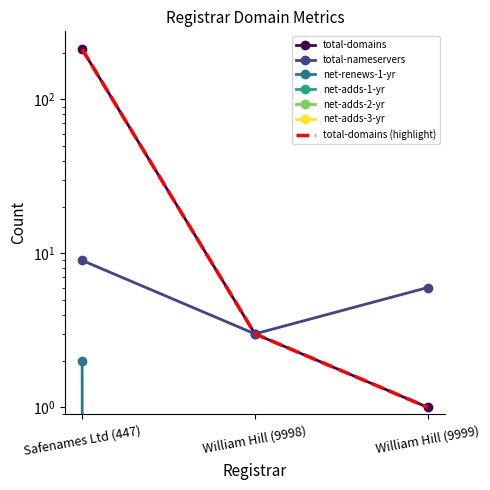

Which has a higher value, William Hill (9999) or William Hill (9998)?

William Hill (9998)